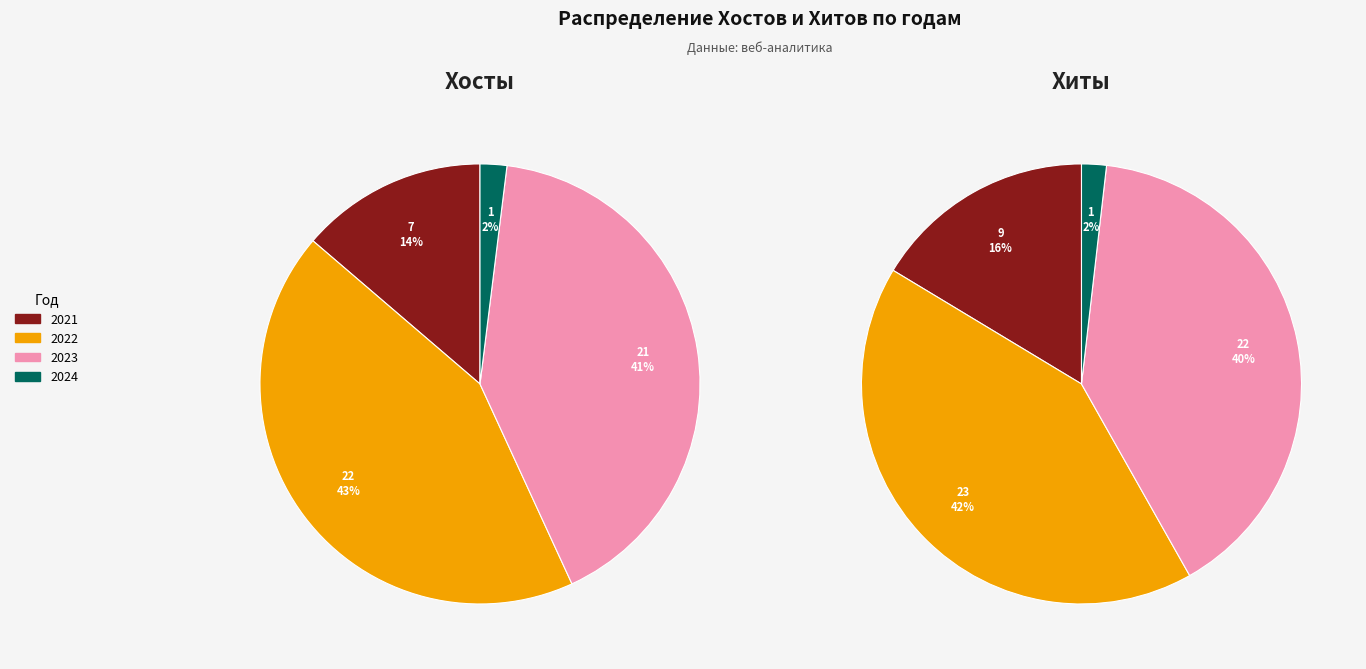

Is there any slice that represents more than half of the pie?

No